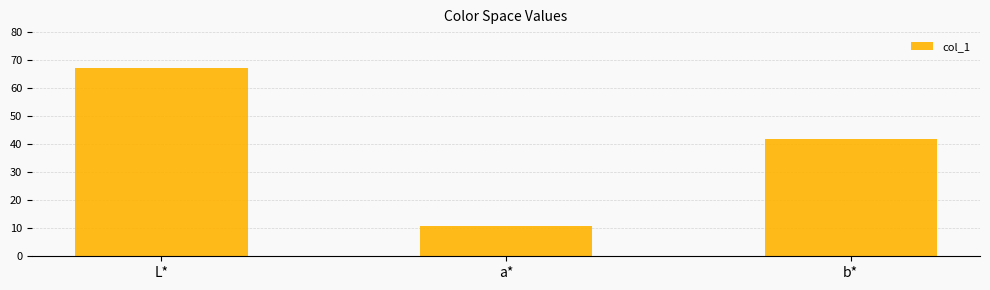

Which has a higher value, a* or b*?

b*